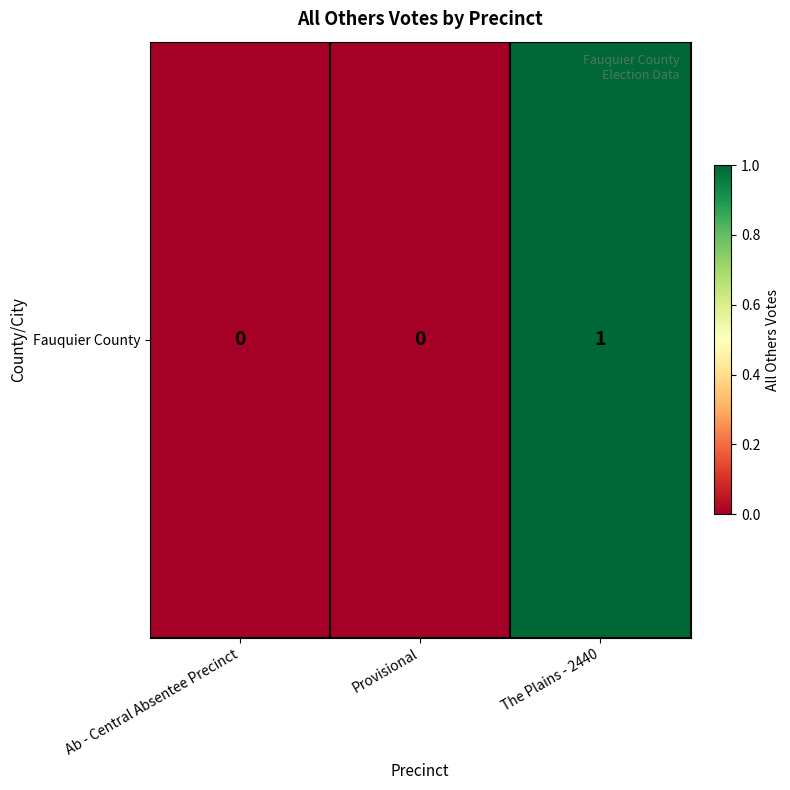

How many distinct data groups are displayed?

1